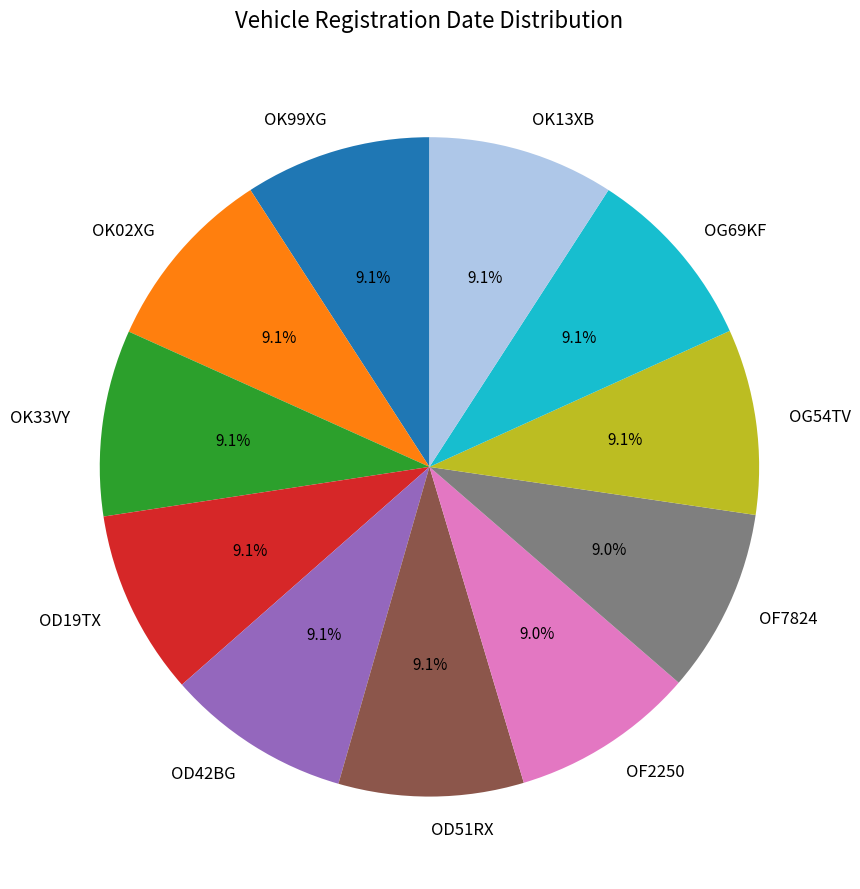

The OK99XG slice represents 1% of the pie. True or false?

False